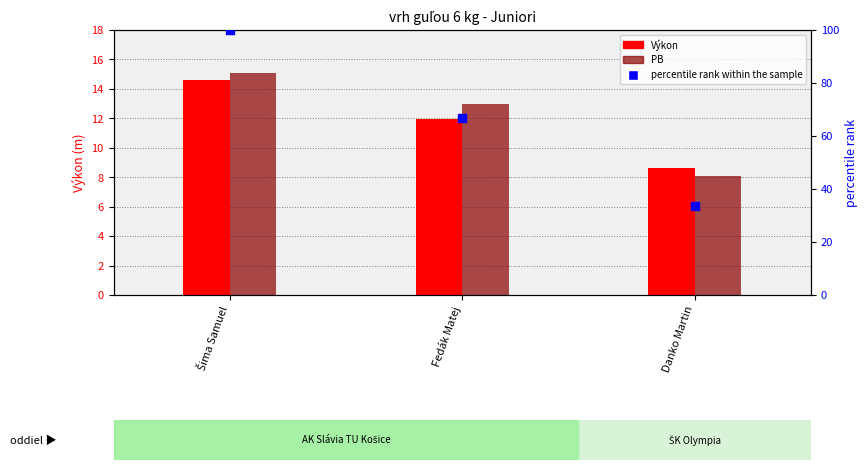

At how many categories does at least one series exceed 44?

2